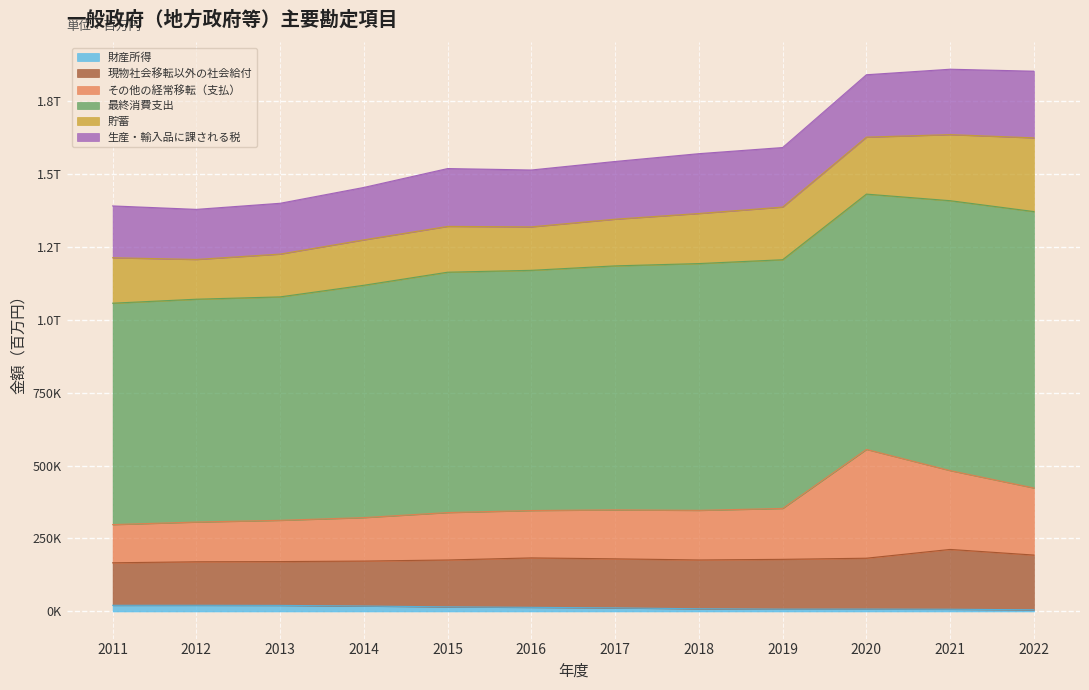

The value of 財産所得 at 2017 is 12293. True or false?

True